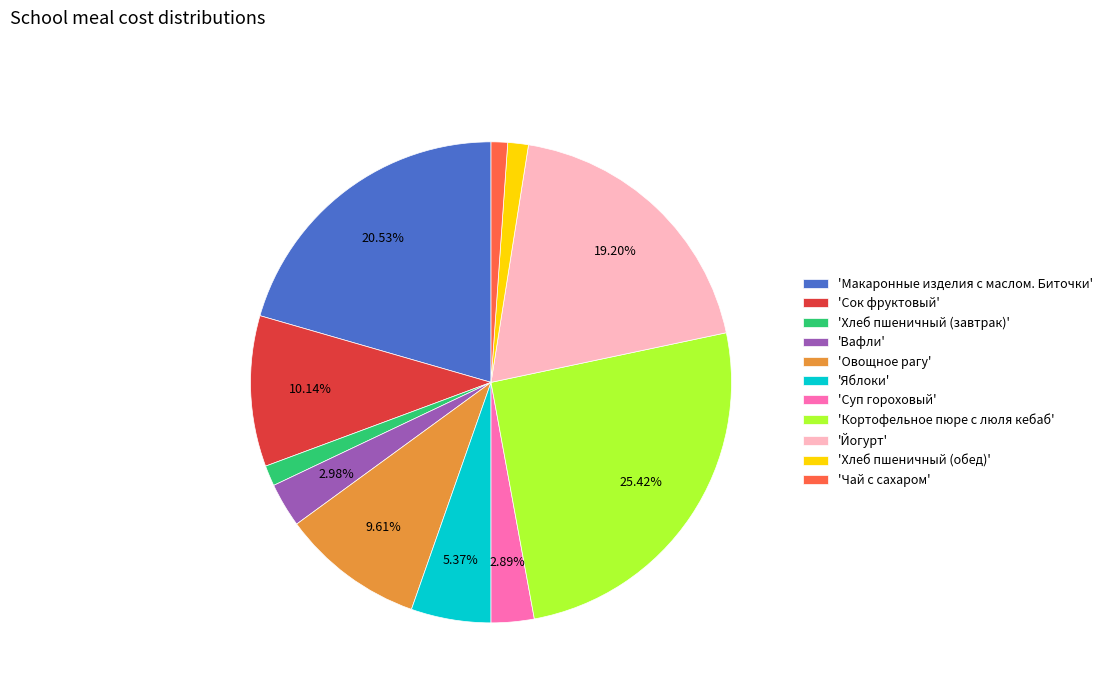

Do 'Хлеб пшеничный (завтрак)' and 'Овощное рагу' together represent more than half of the pie?

No